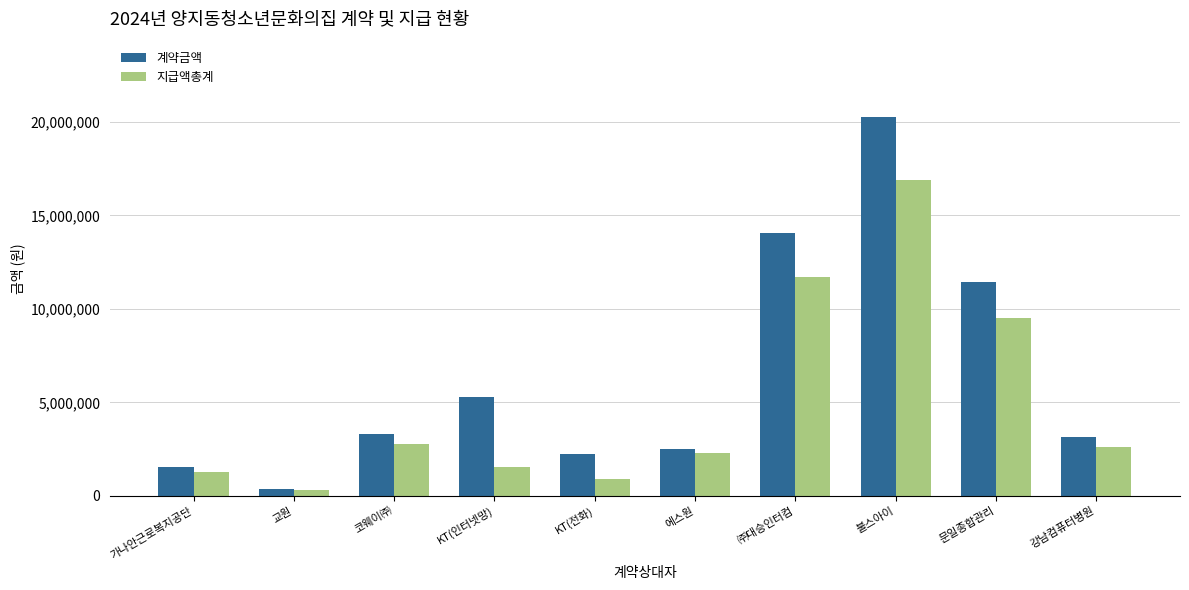

What is the difference between the highest and lowest values at 강남컴퓨터병원?

528000